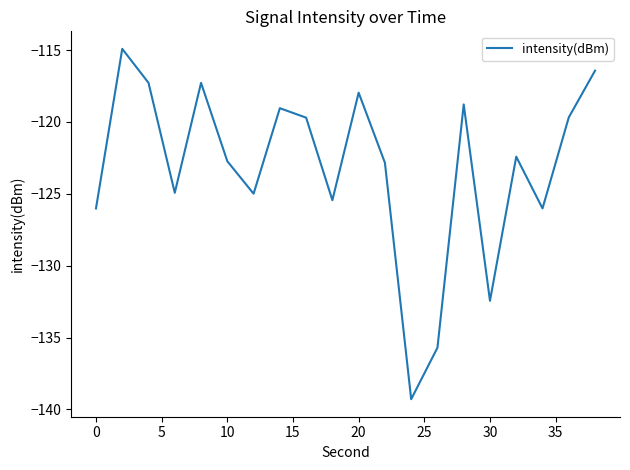

What is the difference between the maximum and minimum values?

24.4